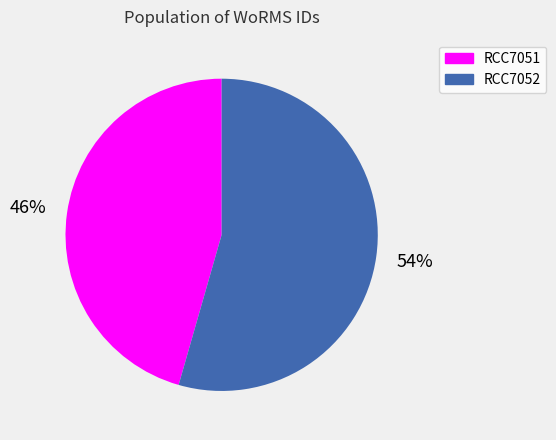

To the nearest percent, what is the average slice percentage?

50%